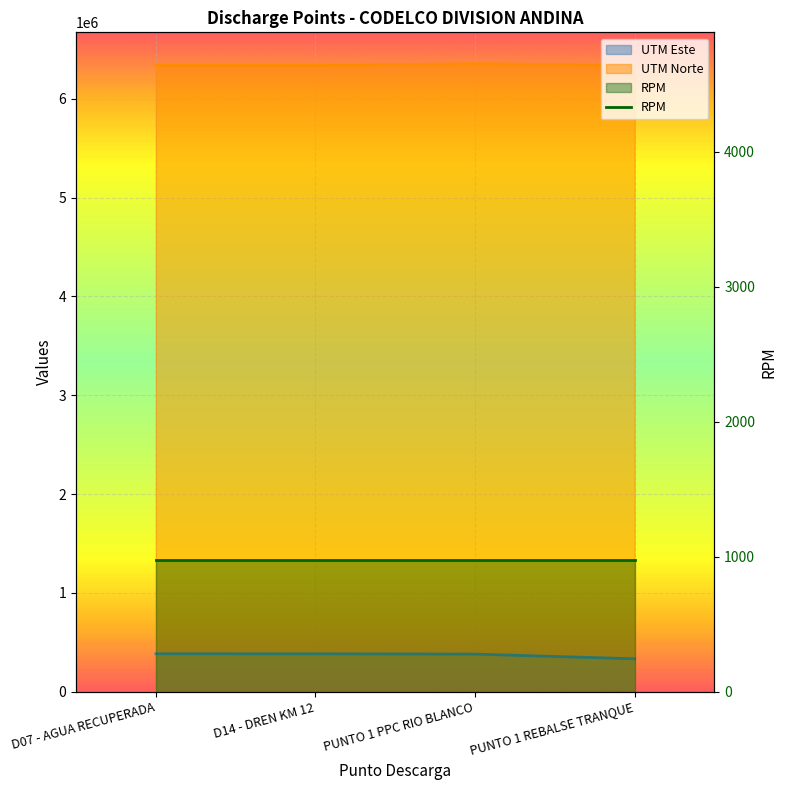

What is the sum of all UTM Este values?

1476116